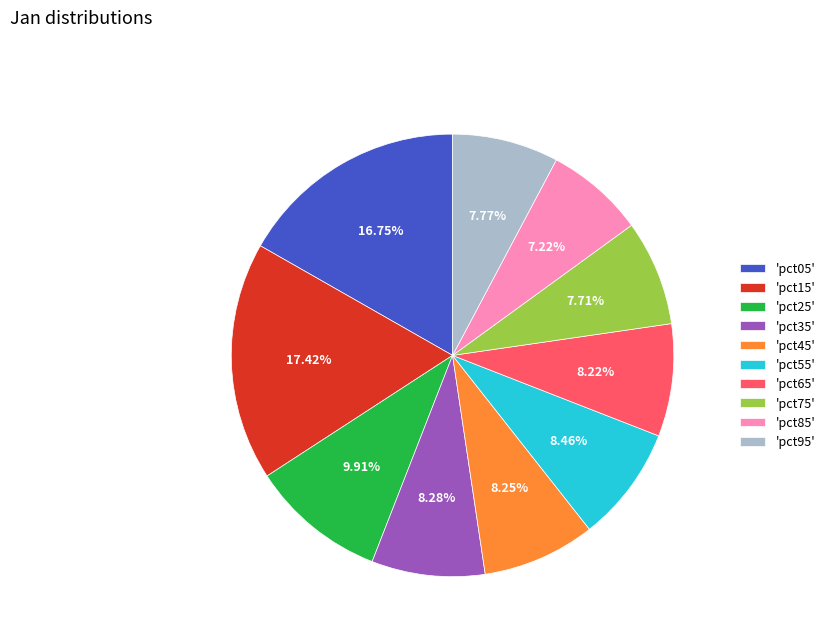

Does 'pct35' account for over 50% of the chart?

No